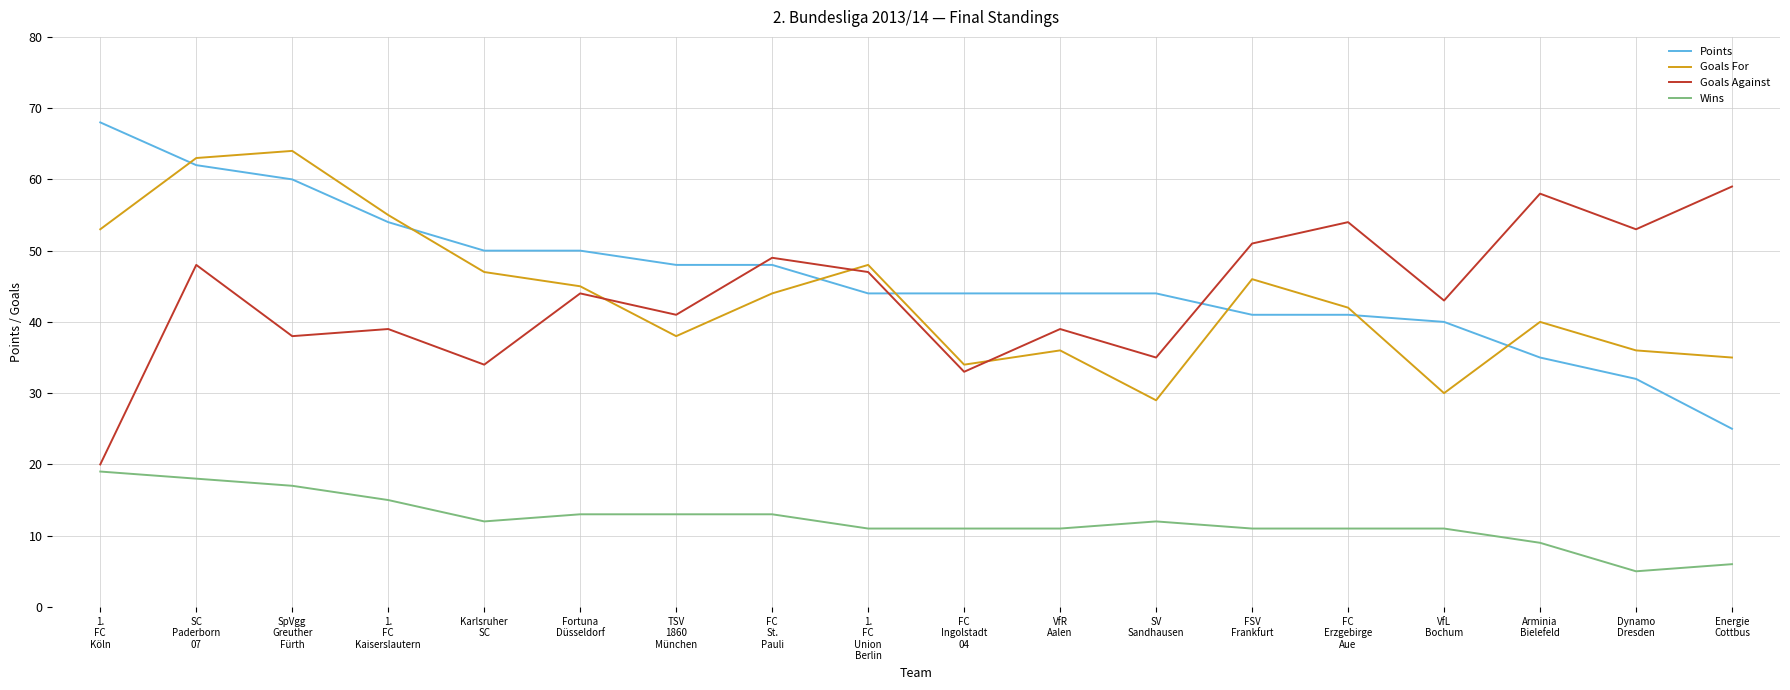

What are all the series names shown in the legend?

Points, Goals For, Goals Against, Wins